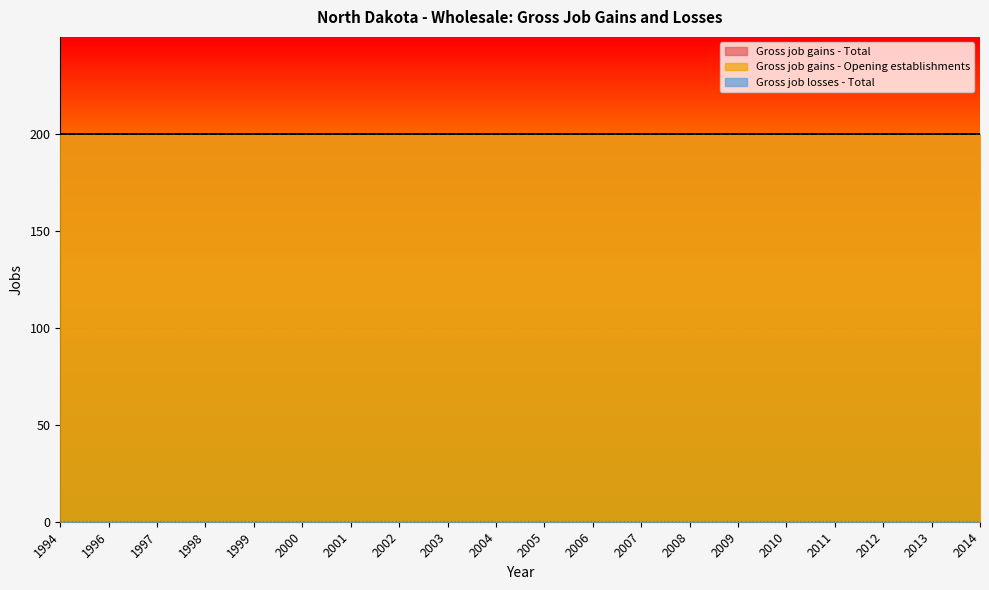

True or false: Gross job gains - Total and Gross job gains - Opening establishments intersect in this chart.

False